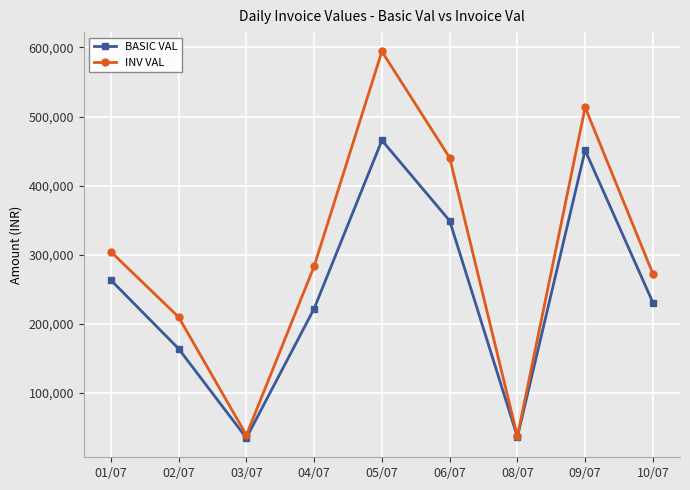

Does the chart display data point markers on the line(s)?

Yes